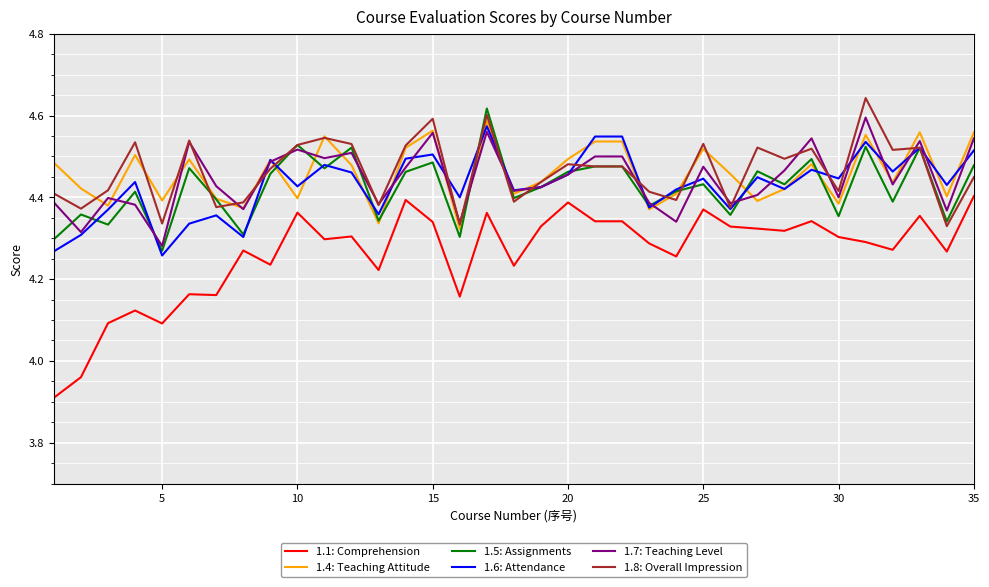

Which series has the widest spread of values?

1.1: Comprehension